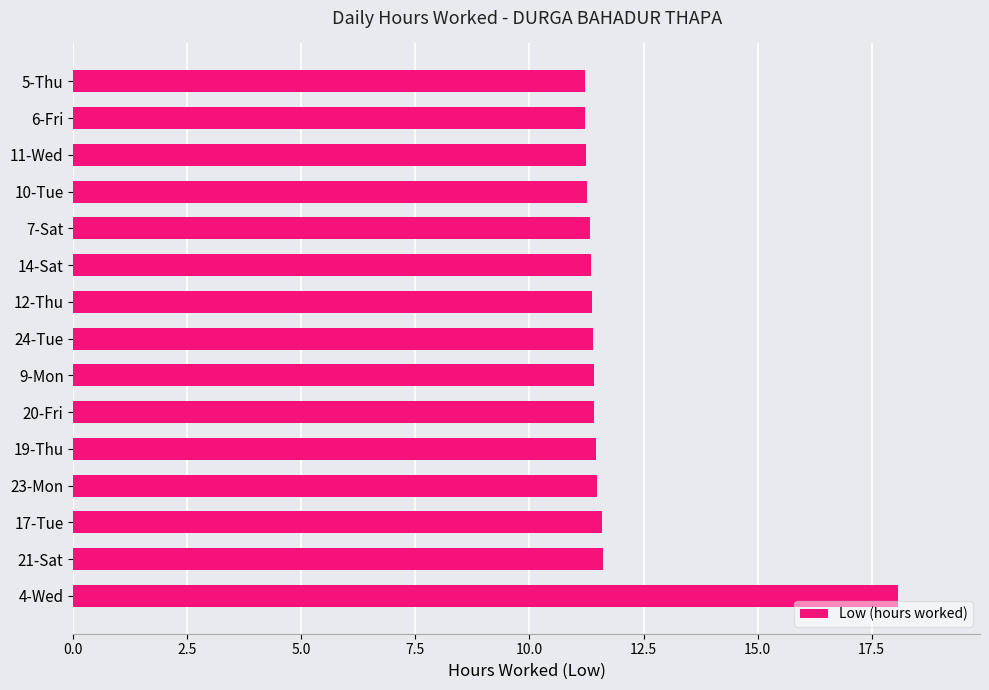

What is the difference between the maximum and minimum values?

6.9